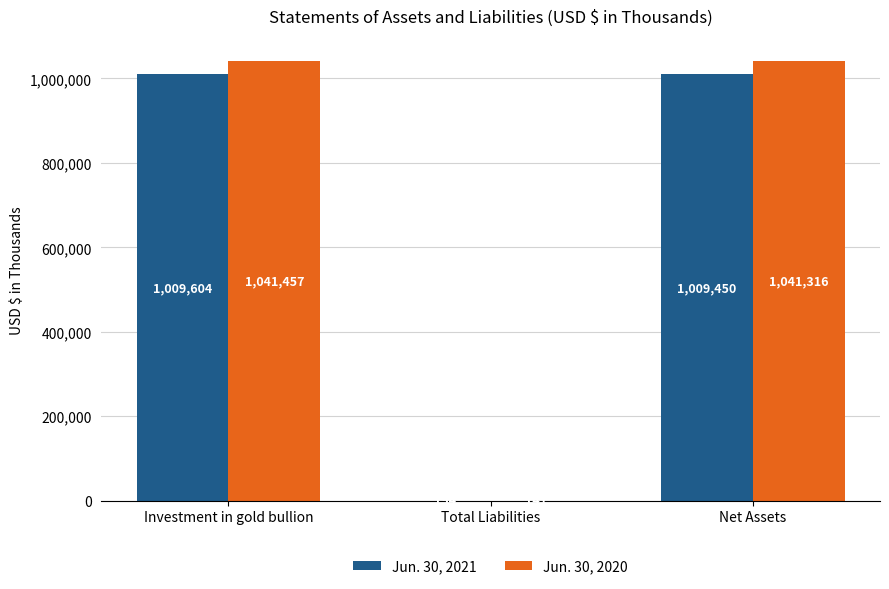

How many series are shown in this chart?

2